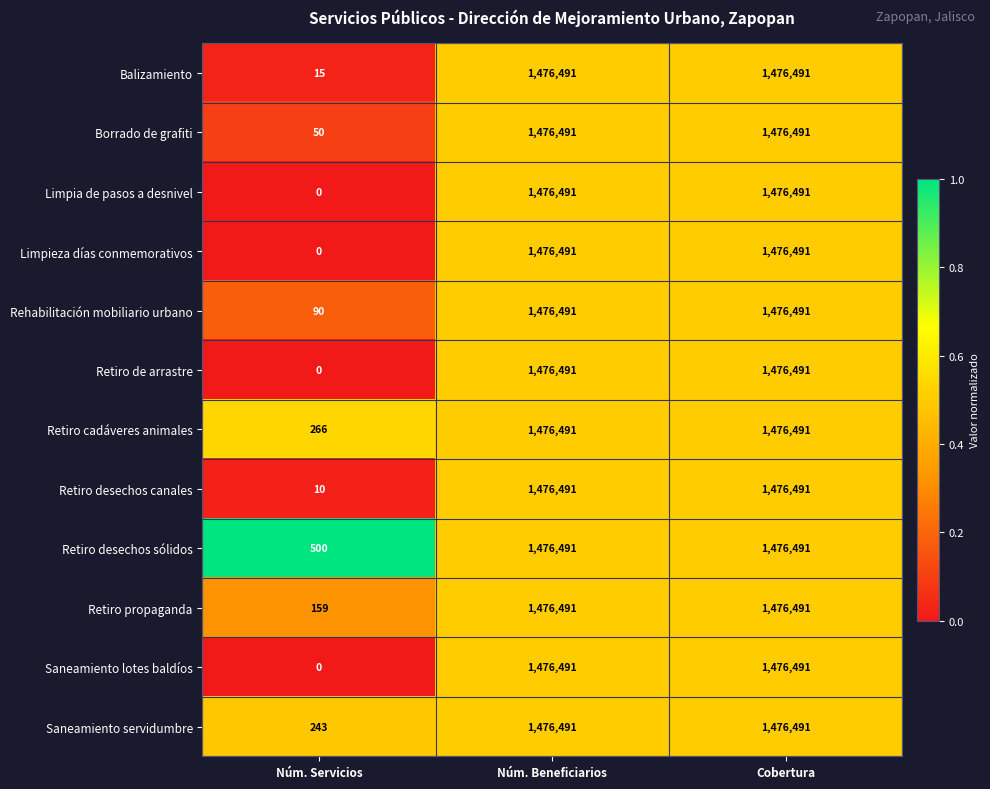

The Saneamiento lotes baldíos series shows 339279 at Cobertura. True or false?

False